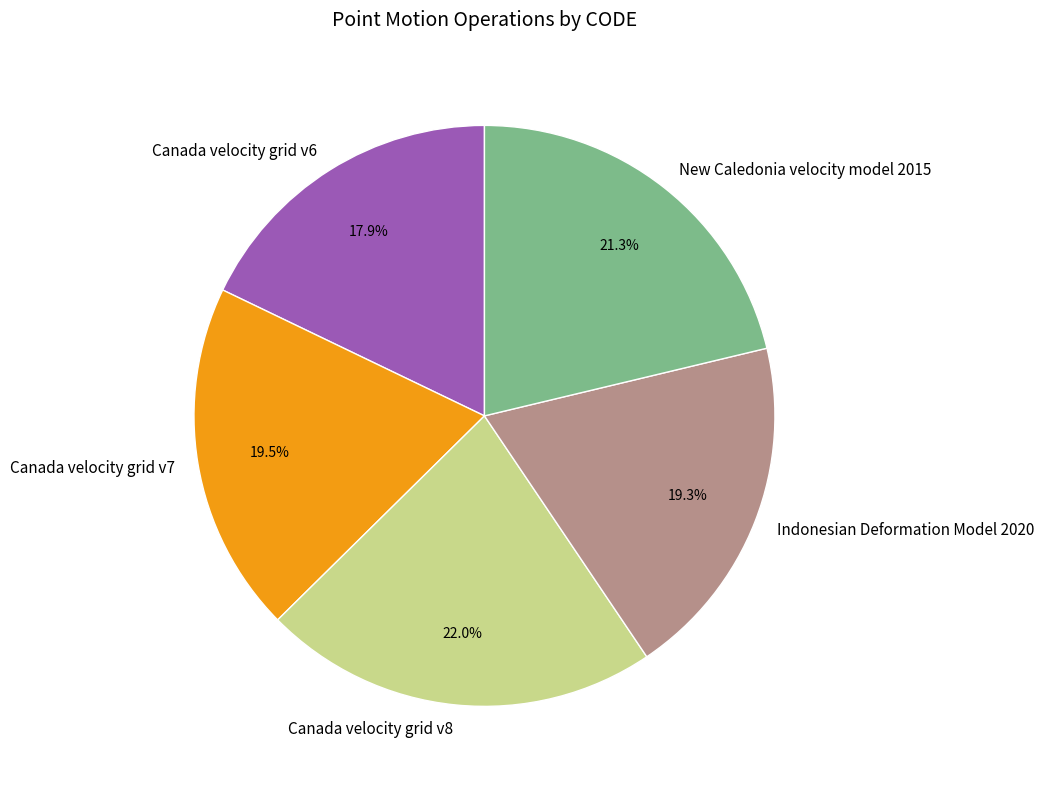

How many segments does this pie chart have?

5